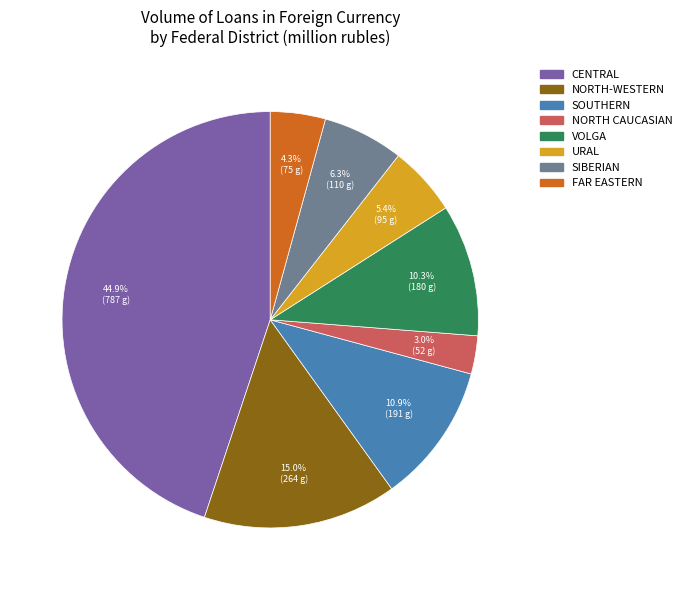

Does any single category account for the majority?

No